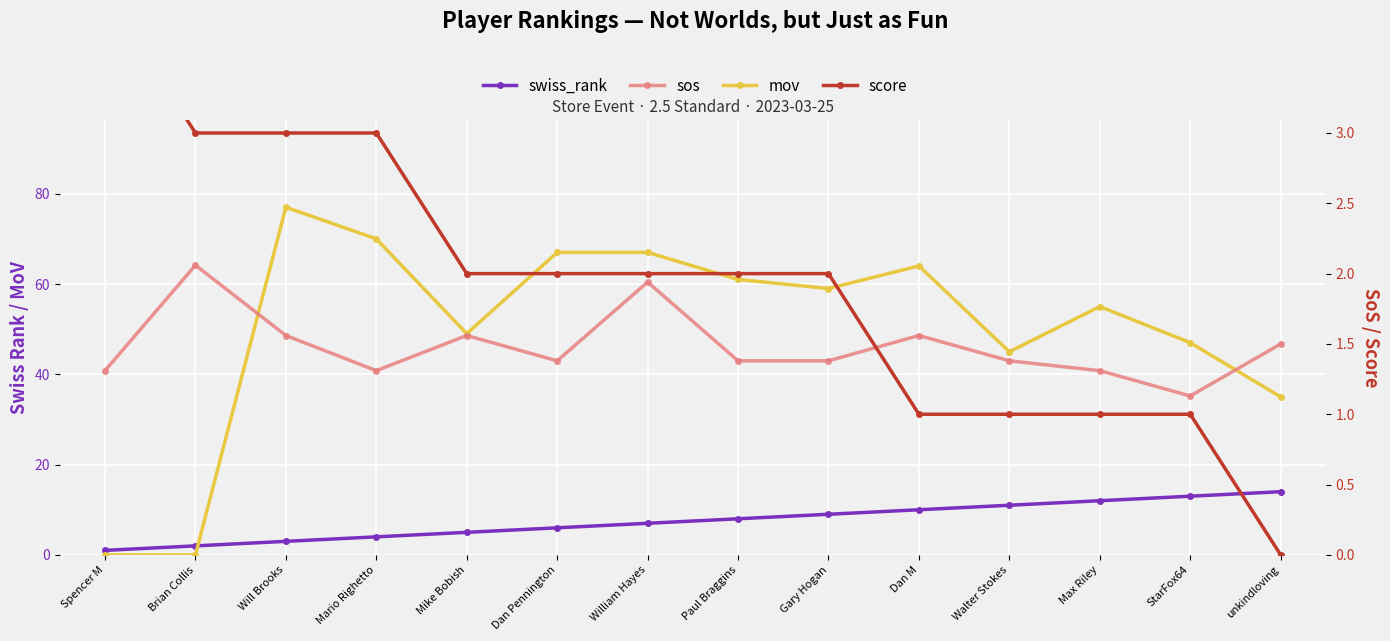

True or false: score has more than 0 interior local peaks.

False